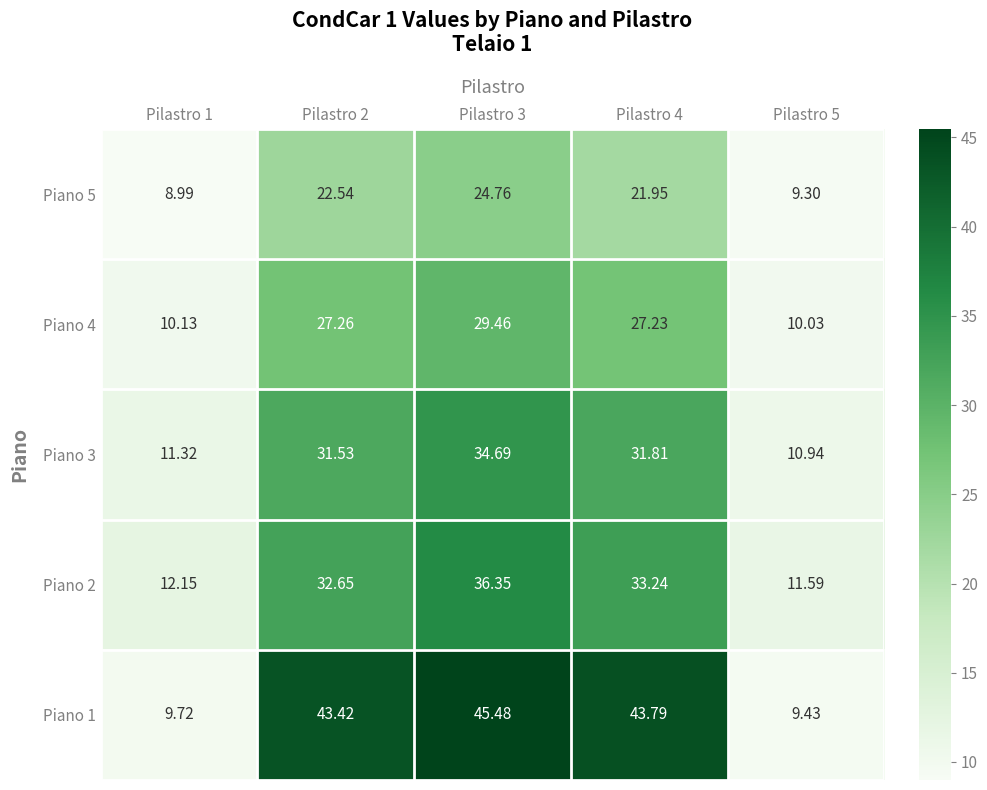

Is the value of Piano 4 at Pilastro 5 greater than the value of Piano 2 at Pilastro 5?

No